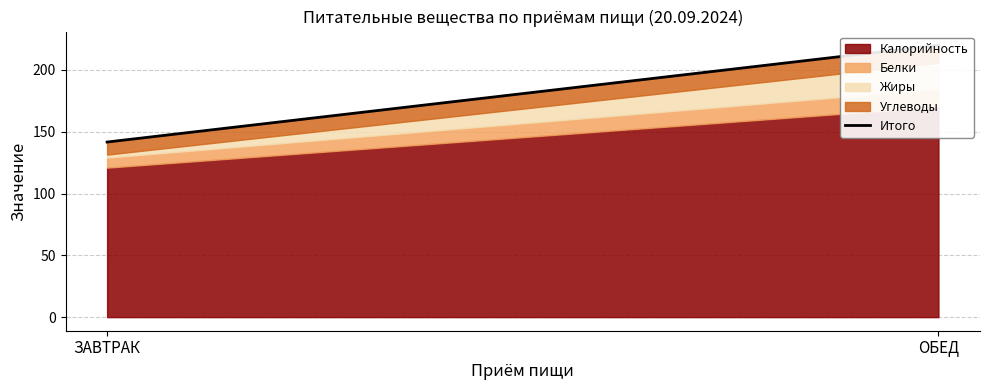

What is the approximate value at ОБЕД?

220.1